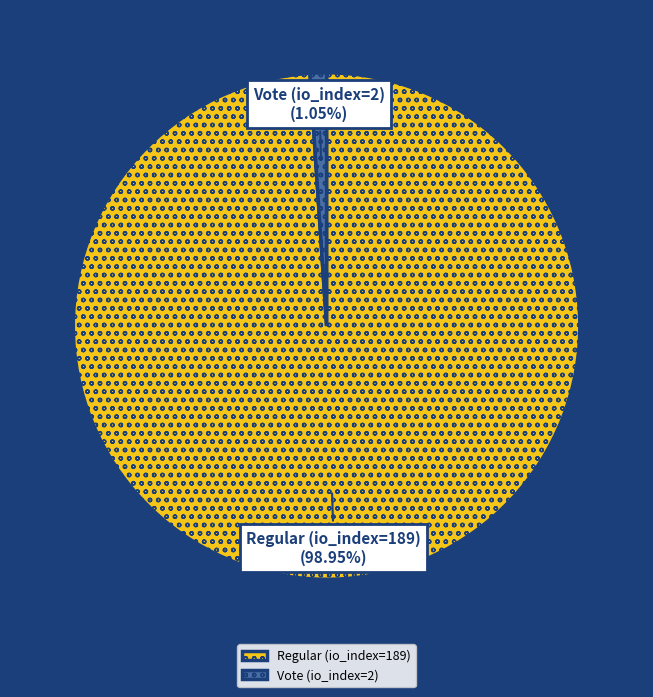

To the nearest percent, what is the average slice percentage?

50%